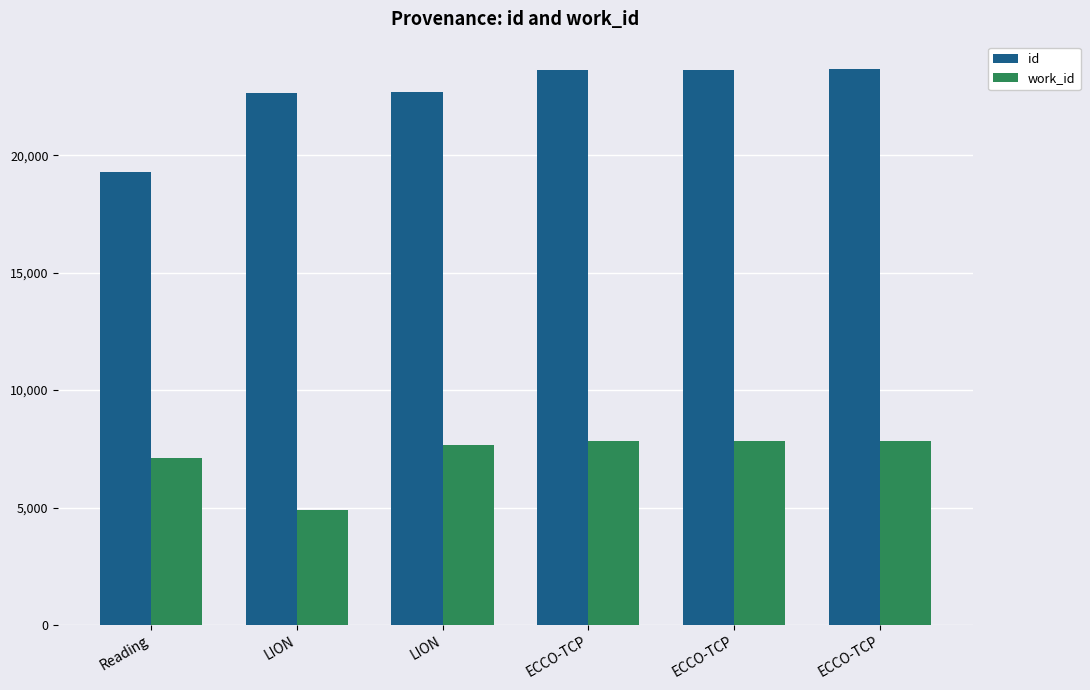

What is the approximate value of work_id at LION?

4914